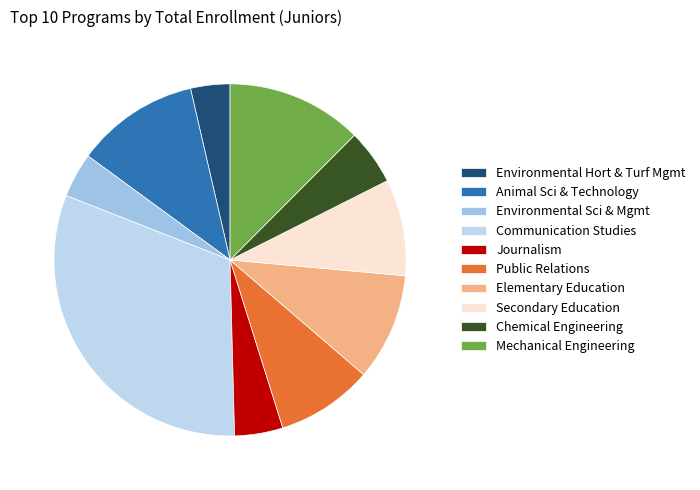

Is it true that Animal Sci & Technology is 1% of the pie?

False